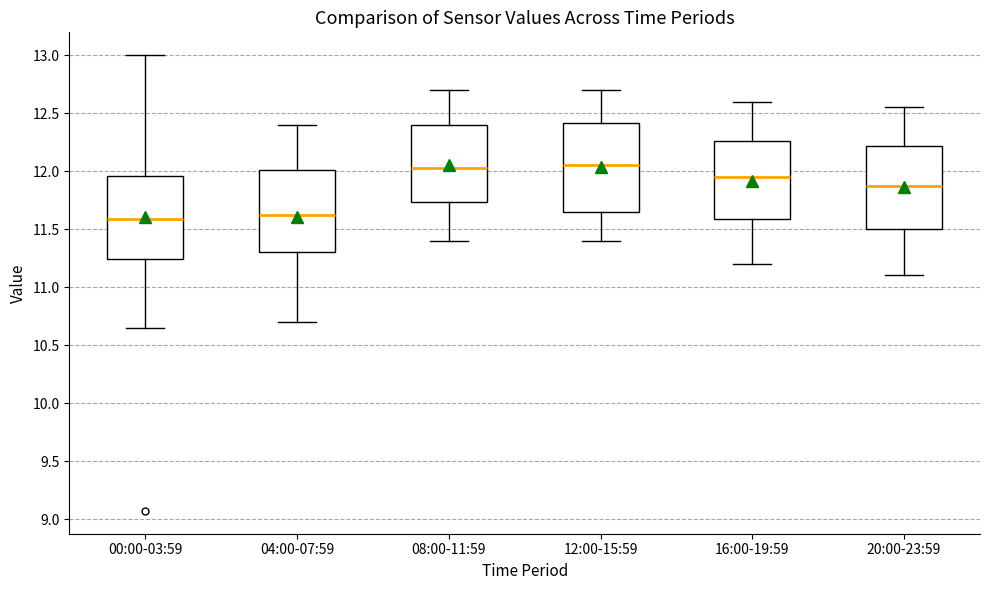

Which box is the tallest, from its lower edge to its upper edge?

12:00-15:59